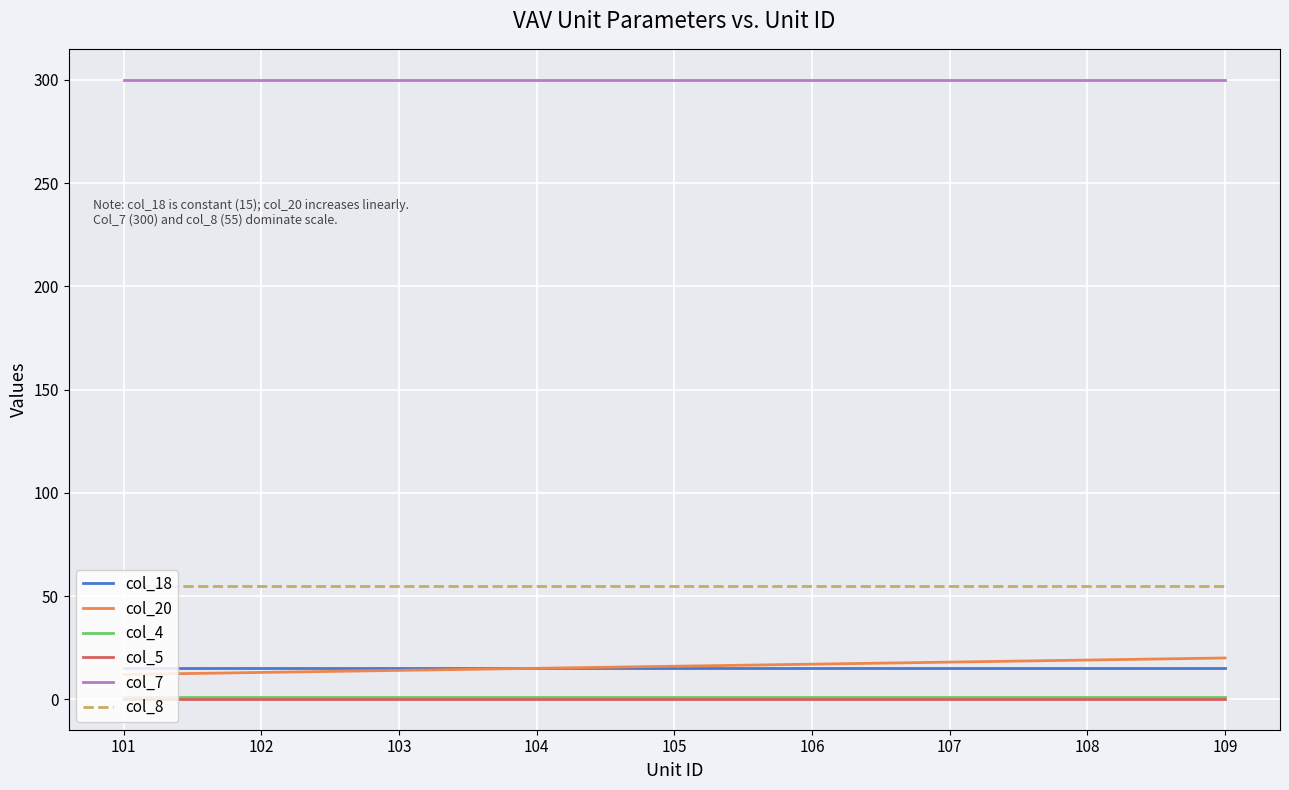

True or false: col_8 and col_20 cross at least once.

False